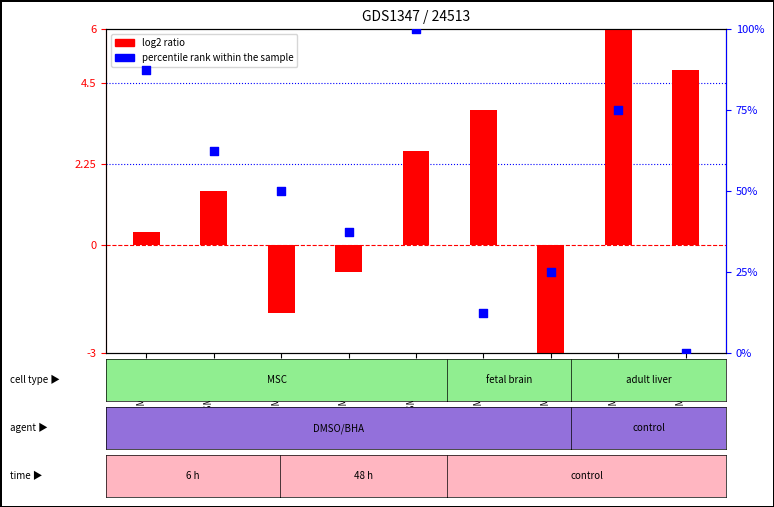

Which has a higher value, GSM604344 or GSM604338?

GSM604338